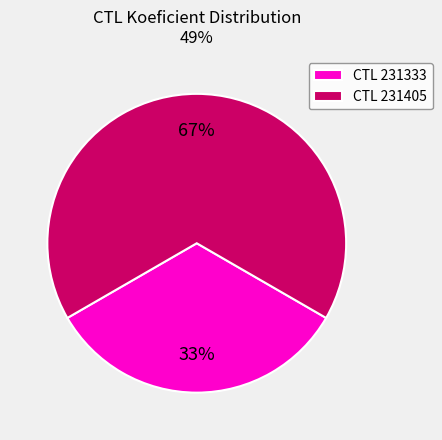

What is the largest slice in the pie chart?

CTL 231405